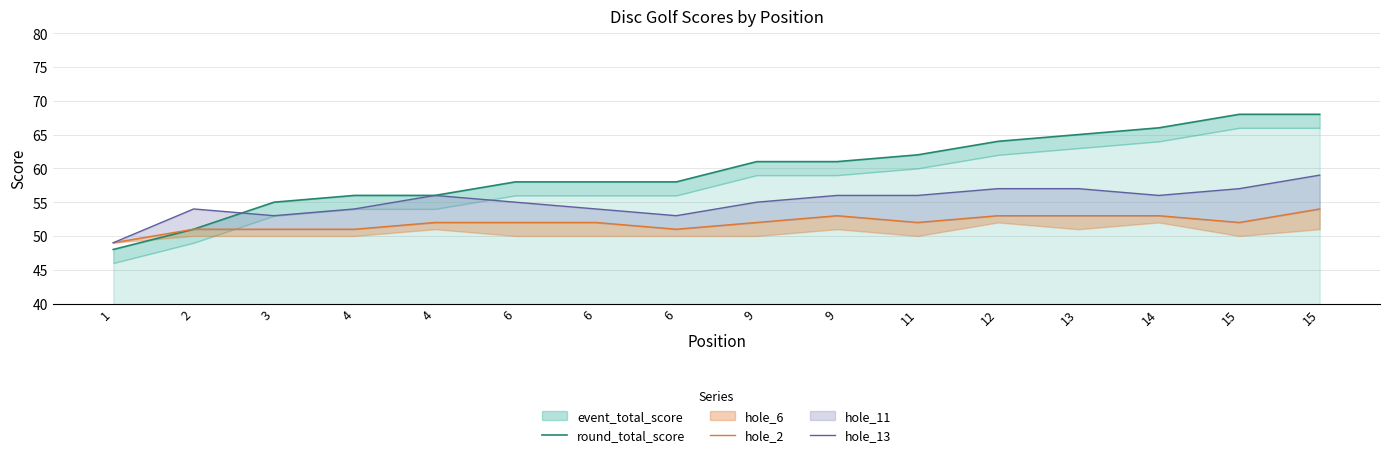

How many data points does each series have?

16